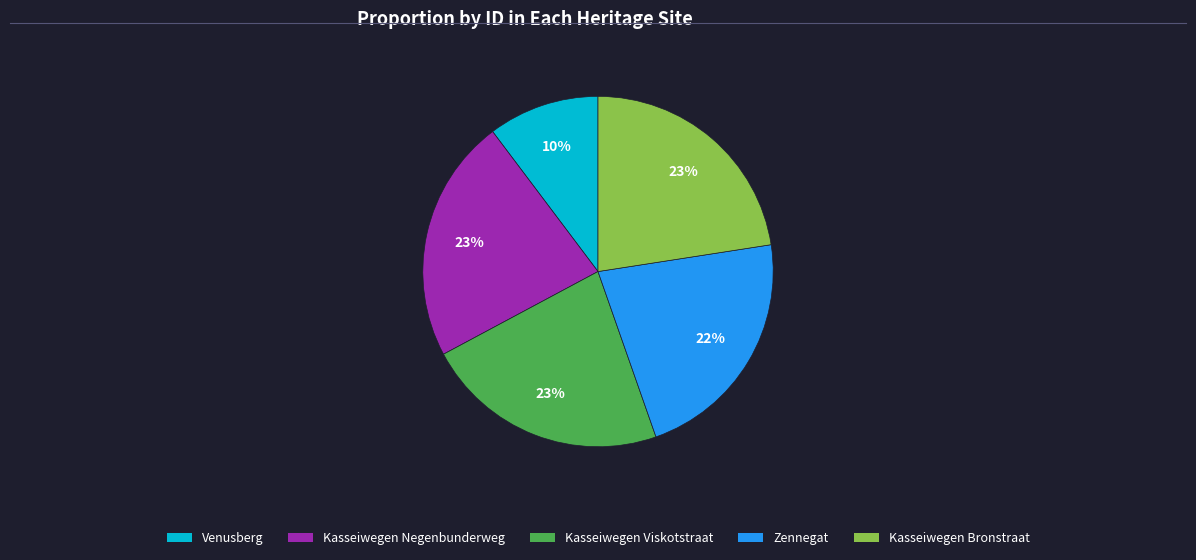

The Kasseiwegen Bronstraat slice represents 23% of the pie. True or false?

True